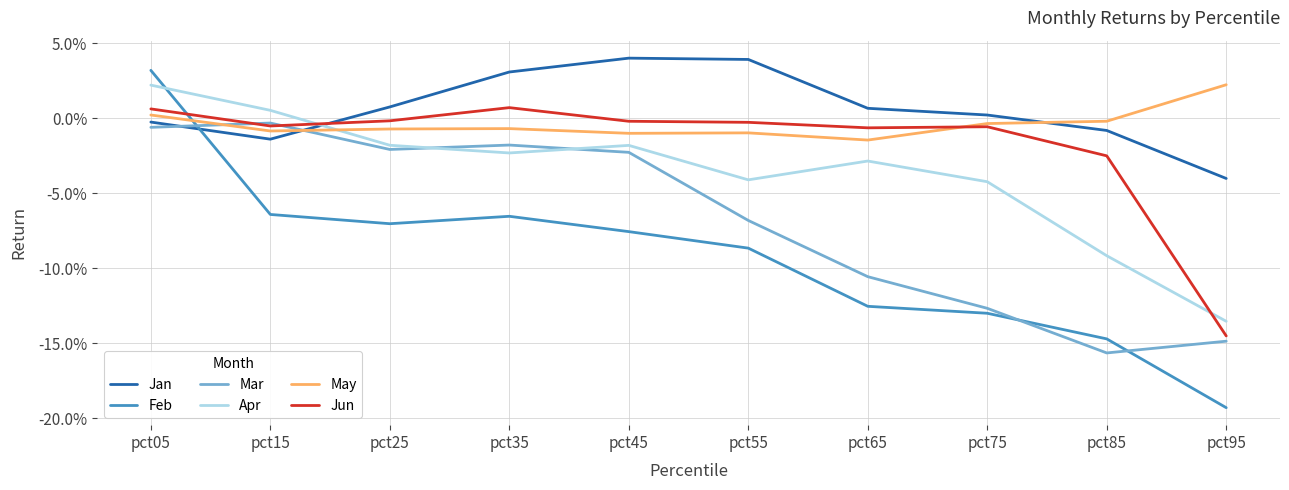

Does the chart display data point markers on the line(s)?

No